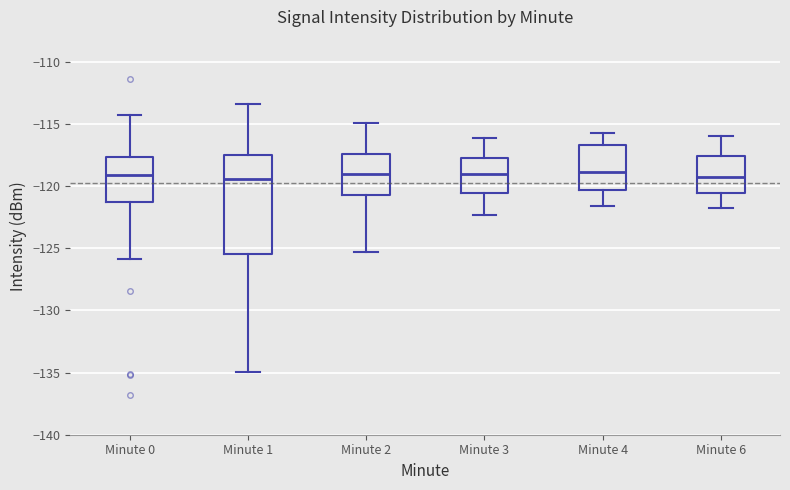

Comparing the boxes themselves (not the whiskers), which one is the tallest?

Minute 1